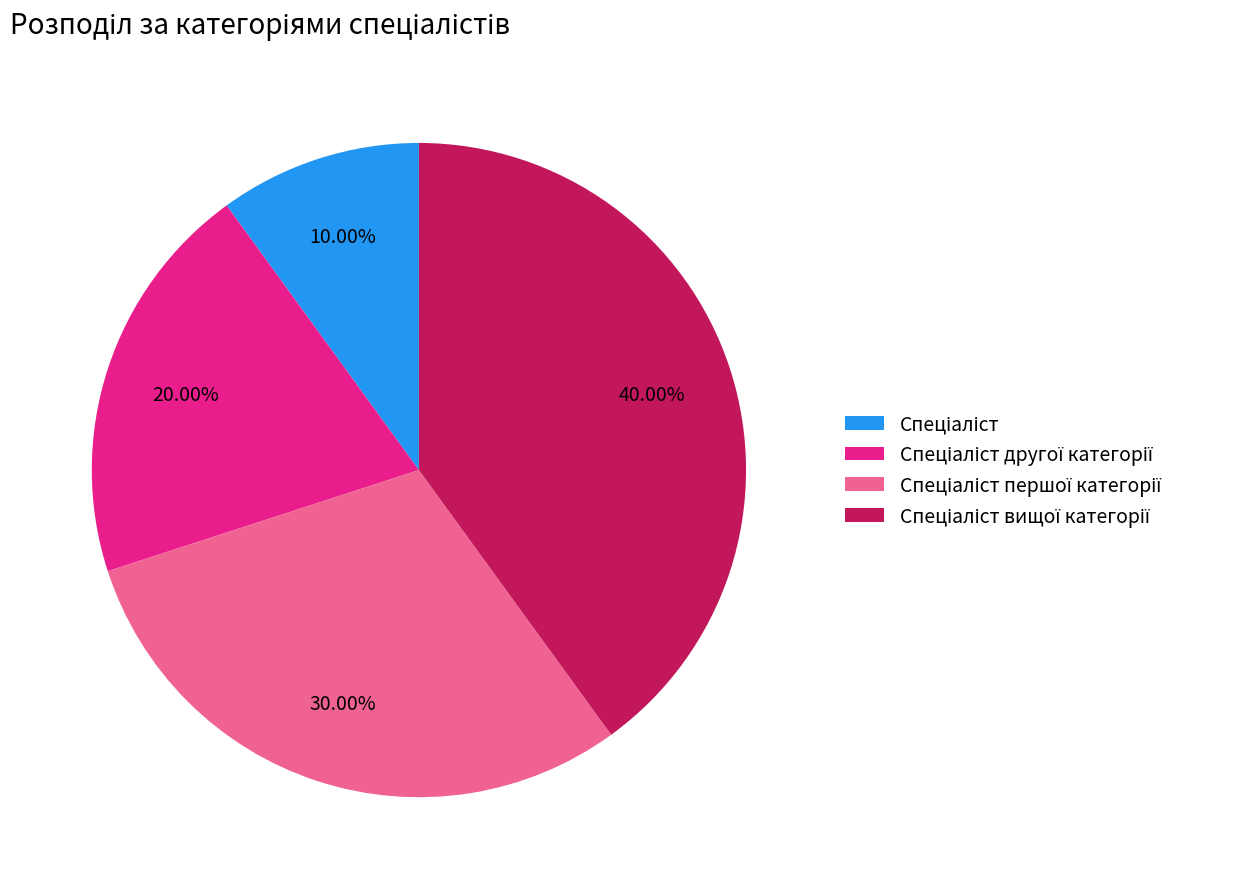

Is there any slice that represents more than half of the pie?

No